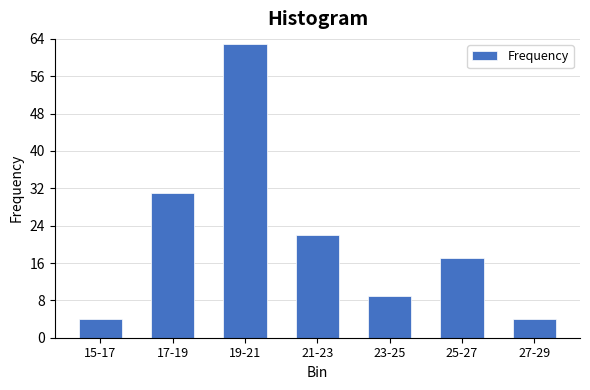

Reading left to right, what are all the values shown in this chart?

4	31	63	22	9	17	4